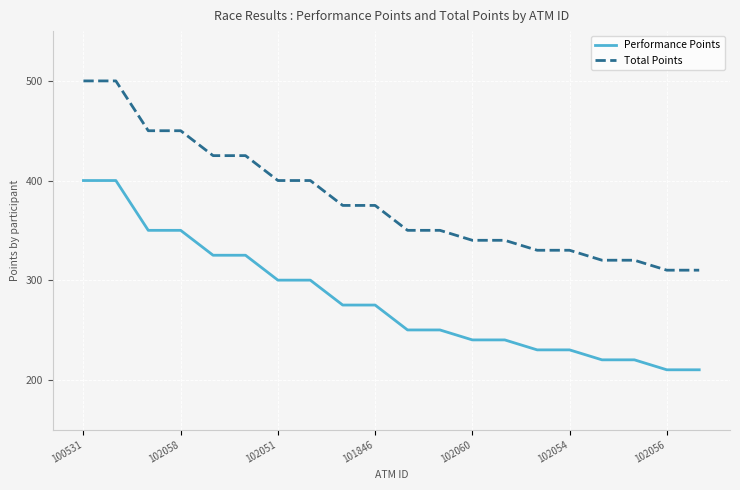

Which series has the largest total across all categories?

Total Points